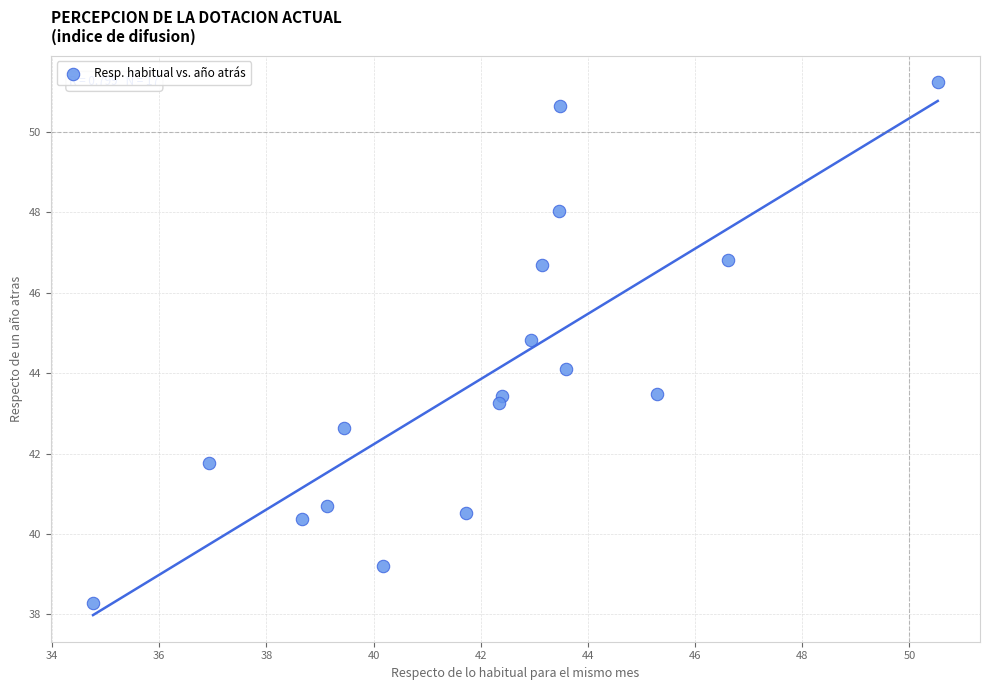

What is the range of Y values (max minus min)?

12.9